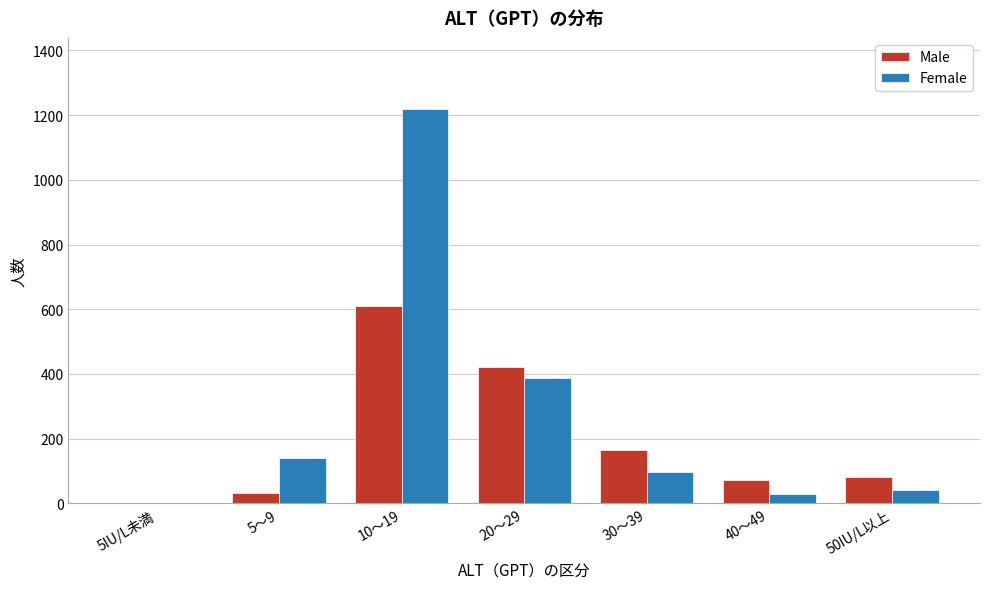

Reading right to left, list all the values displayed in this chart.

Male: 50IU/L以上=81	40～49=71	30～39=164	20～29=423	10～19=611	5～9=32	5IU/L未満=0
Female: 50IU/L以上=43	40～49=30	30～39=96	20～29=389	10～19=1219	5～9=141	5IU/L未満=0